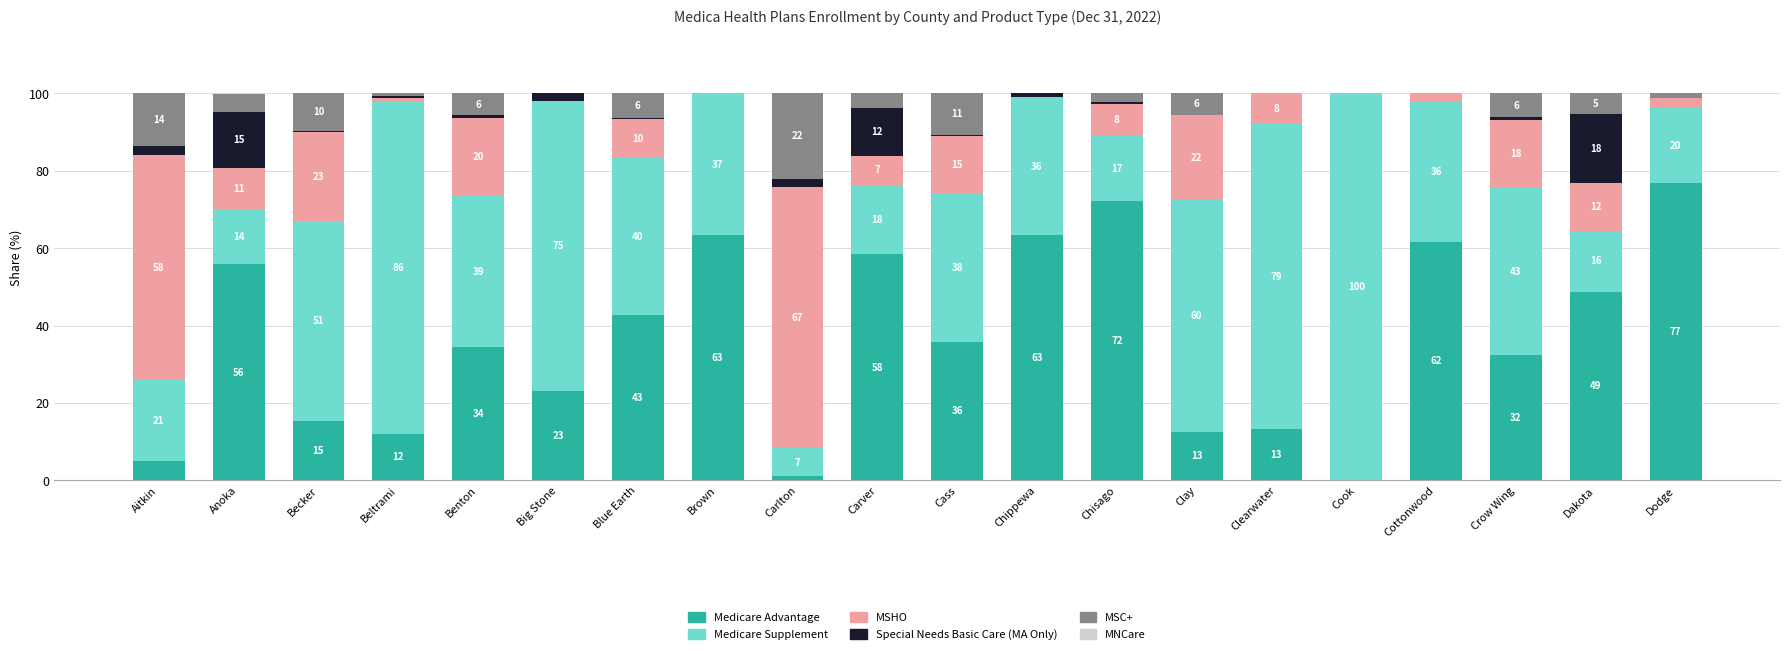

At which label does Medicare Advantage reach its peak?

Dodge